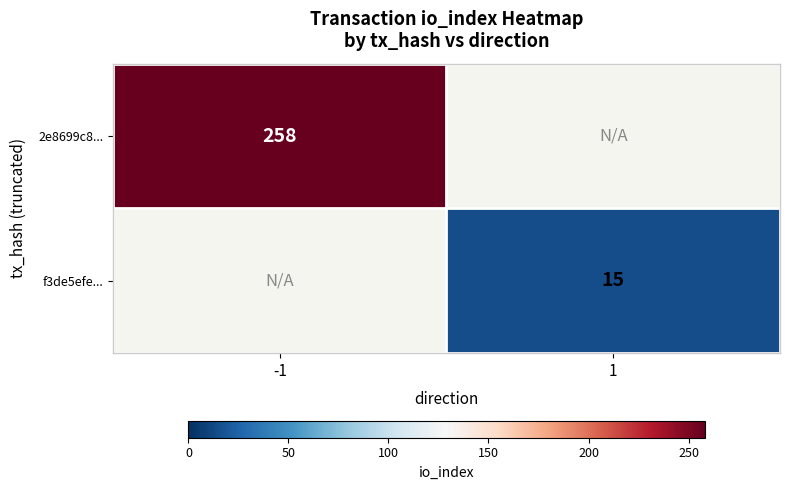

Is it true that f3de5efe... equals 26.9 at 1?

False